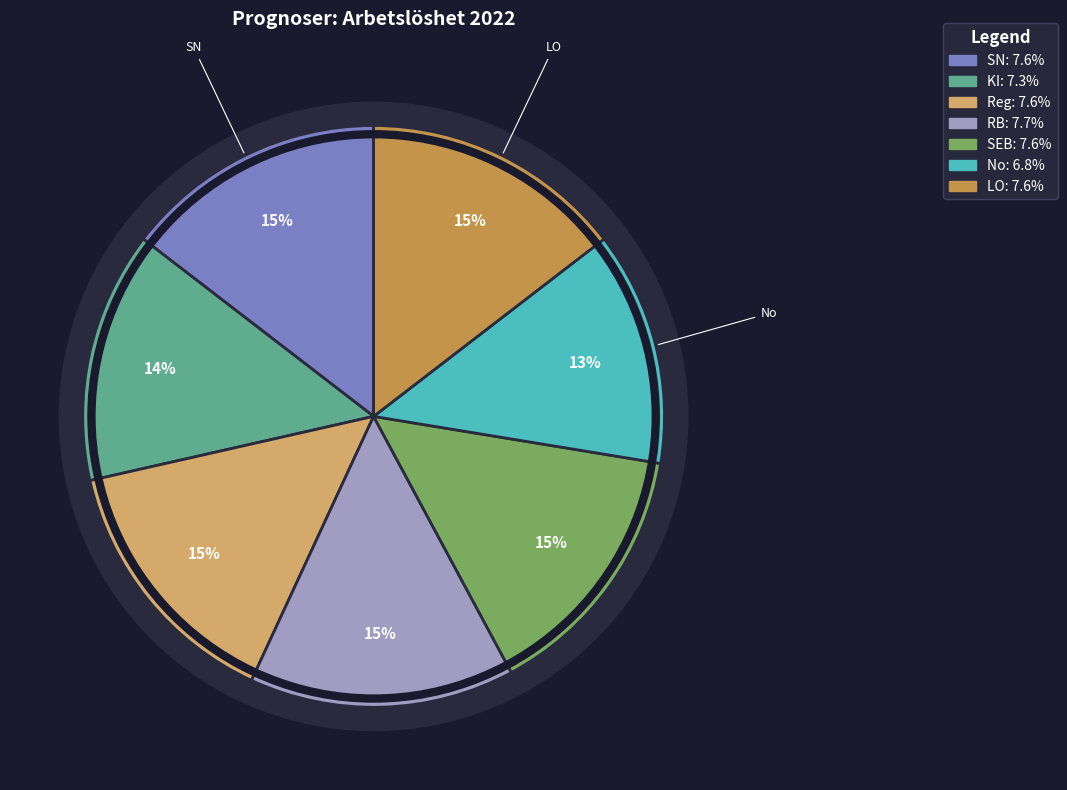

To the nearest percent, what portion does RB represent?

15%